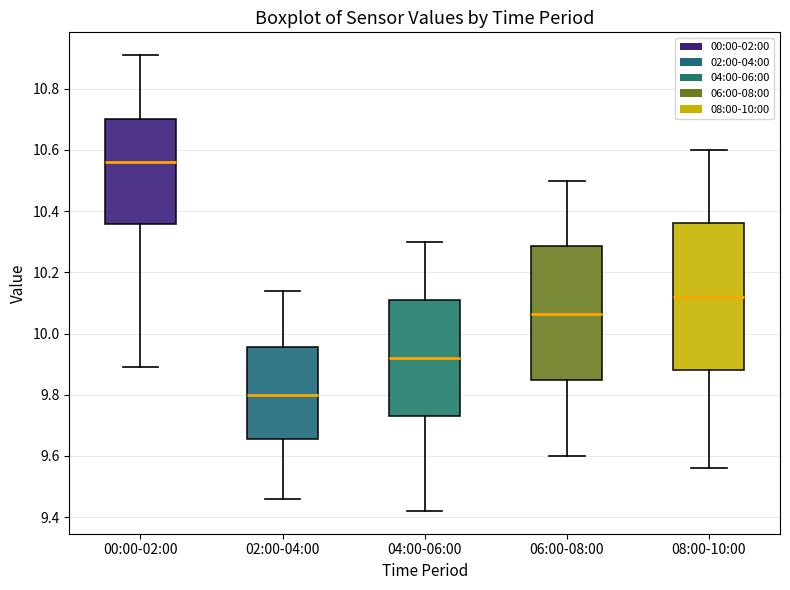

Reading left to right, read every box against the y-axis: the position of its median line, the range the box covers, and the ends of its whiskers. The values are not printed on the chart, so give them approximately, as read against the axis.

00:00-02:00: median 10.56, box 10.36 to 10.70, whiskers 9.90 to 10.92
02:00-04:00: median 9.80, box 9.66 to 9.96, whiskers 9.46 to 10.14
04:00-06:00: median 9.92, box 9.74 to 10.12, whiskers 9.42 to 10.30
06:00-08:00: median 10.06, box 9.84 to 10.28, whiskers 9.60 to 10.50
08:00-10:00: median 10.12, box 9.88 to 10.36, whiskers 9.56 to 10.60